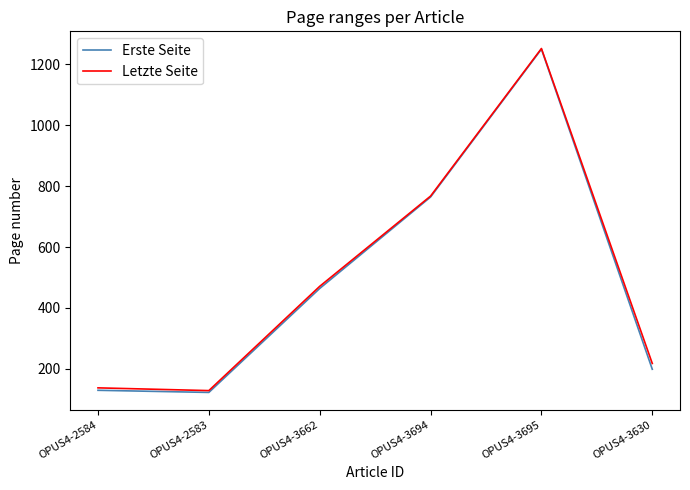

What position from the left is OPUS4-2583?

2